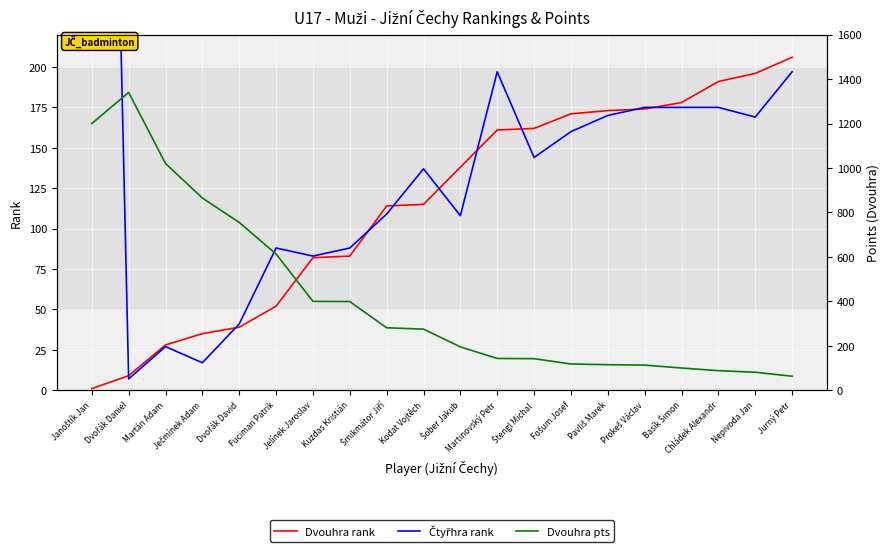

Rank the series by their maximum value, from highest to lowest.

Dvouhra pts, Čtyřhra rank, Dvouhra rank